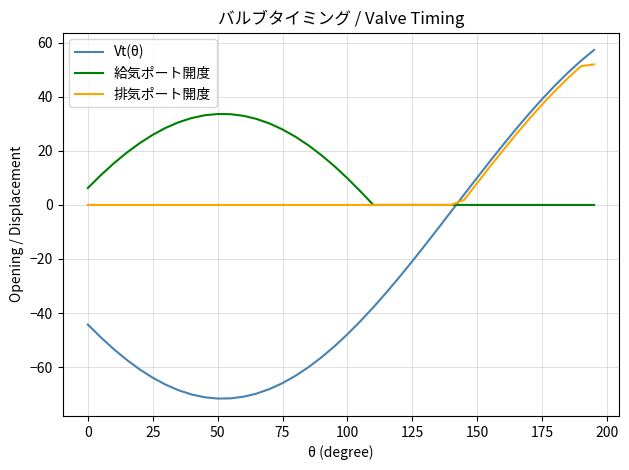

After their last crossing, which series has the higher values: 排気ポート開度 or Vt(θ)?

Vt(θ)